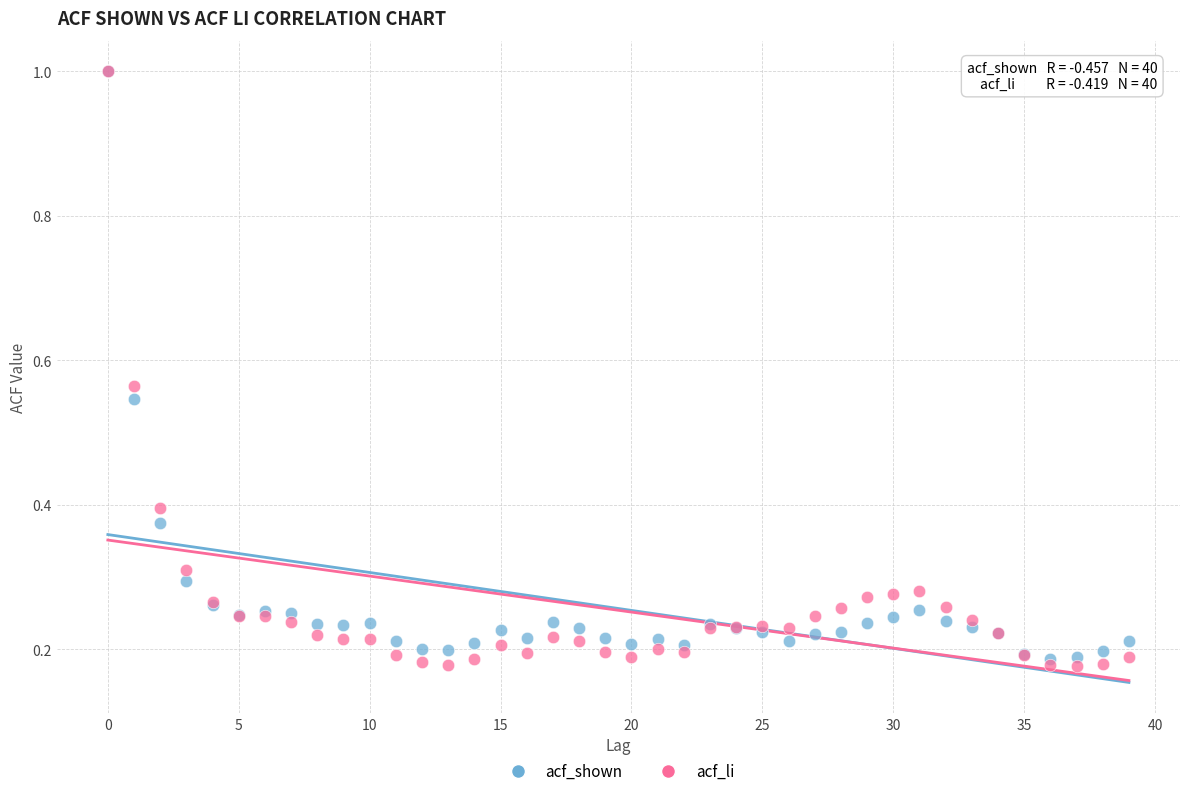

Which series has the largest Y range (max minus min)?

acf_li